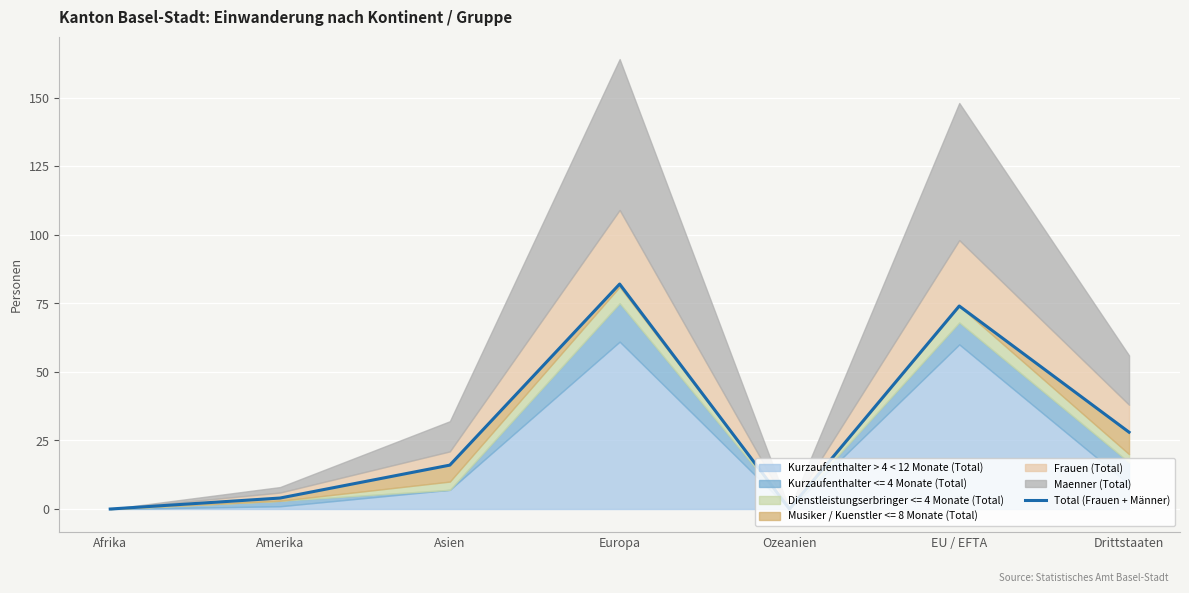

Is it true that the value at Drittstaaten is 28?

True